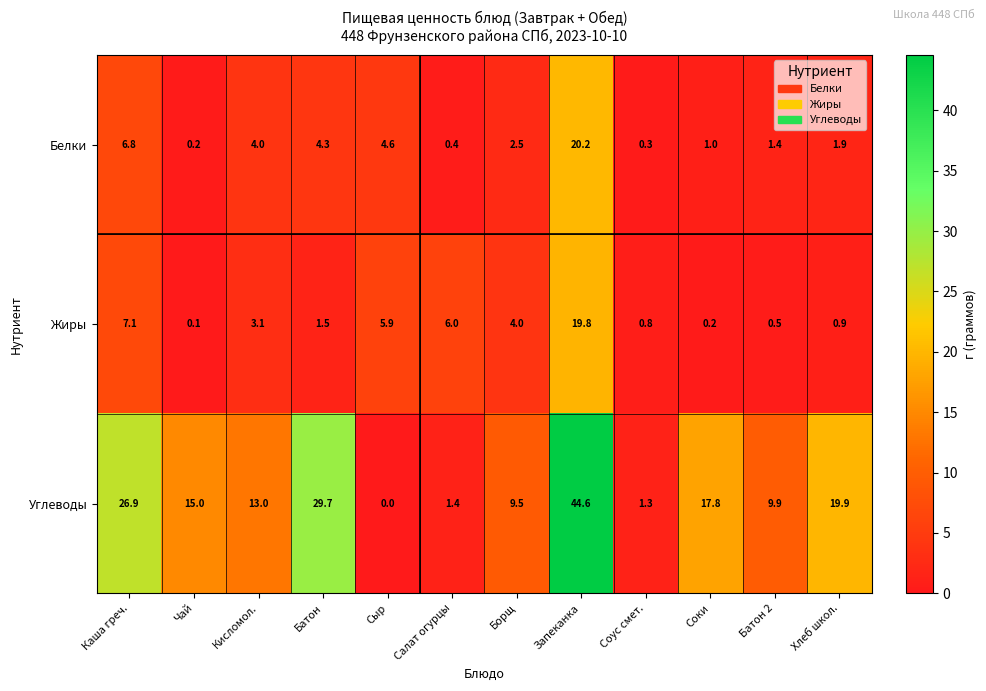

At which category is the sum across all series the highest?

Запеканка